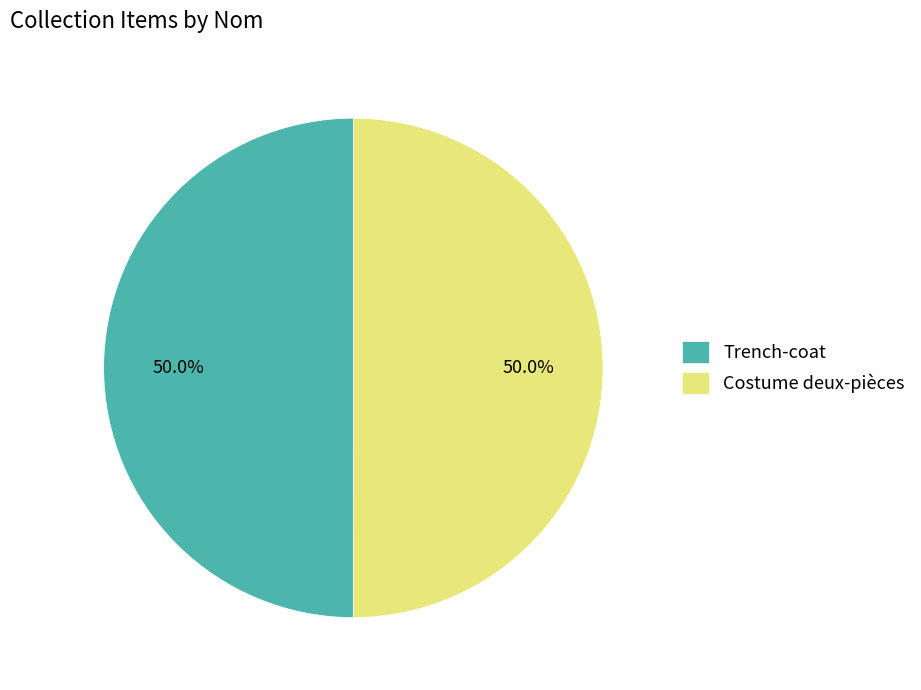

What is the ratio of the value at Trench-coat to the value at Costume deux-pièces?

1.0